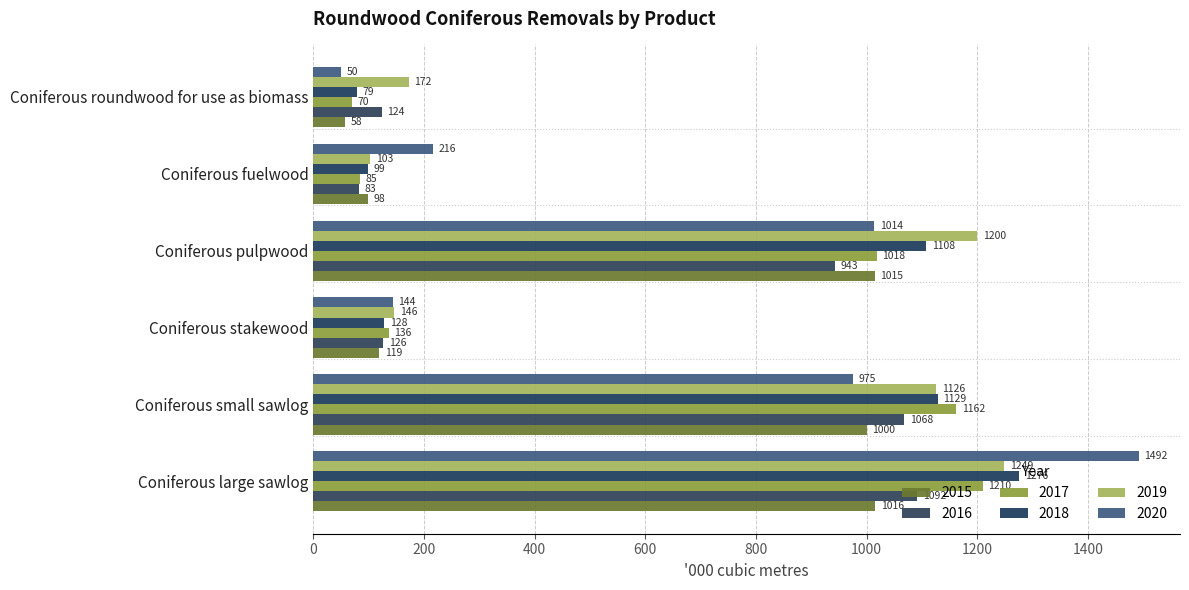

Reading left to right, transcribe all the data shown in this chart.

2015: 1016	1000	119	1015	98	58
2016: 1092	1068	126	943	83	124
2017: 1210	1162	136	1018	85	70
2018: 1276	1129	128	1108	99	79
2019: 1249	1126	146	1200	103	172
2020: 1492	975	144	1014	216	50